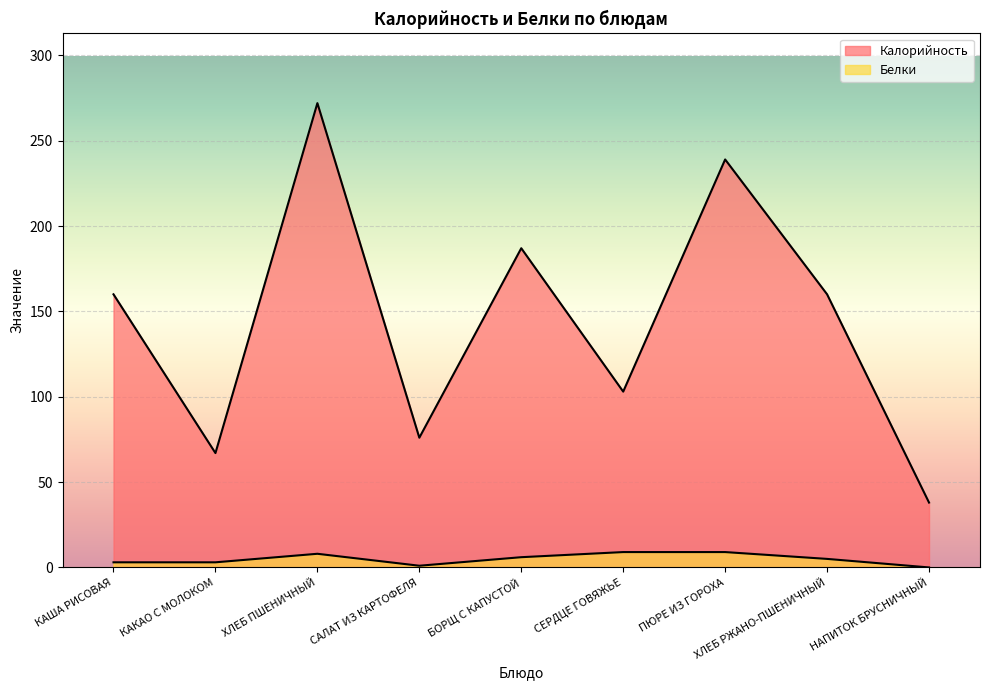

Which series changed the most between КАКАО С МОЛОКОМ and ХЛЕБ ПШЕНИЧНЫЙ?

Калорийность